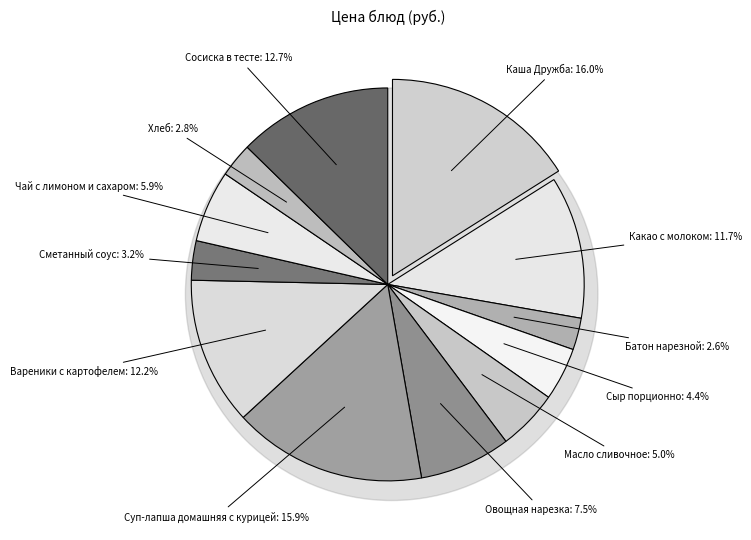

Rank the categories by value from highest to lowest.

Каша Дружба, Суп-лапша домашняя с курицей, Сосиска в тесте, Вареники с картофелем, Какао с молоком, Овощная нарезка, Чай с лимоном и сахаром, Масло сливочное, Сыр порционно, Сметанный соус, Хлеб, Батон нарезной